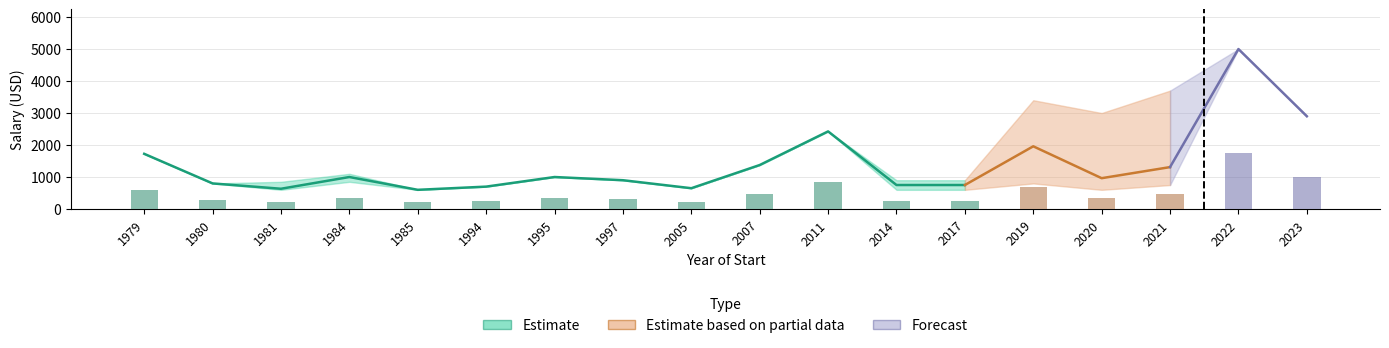

What is the average value of the Salario_lower series?

1270.9